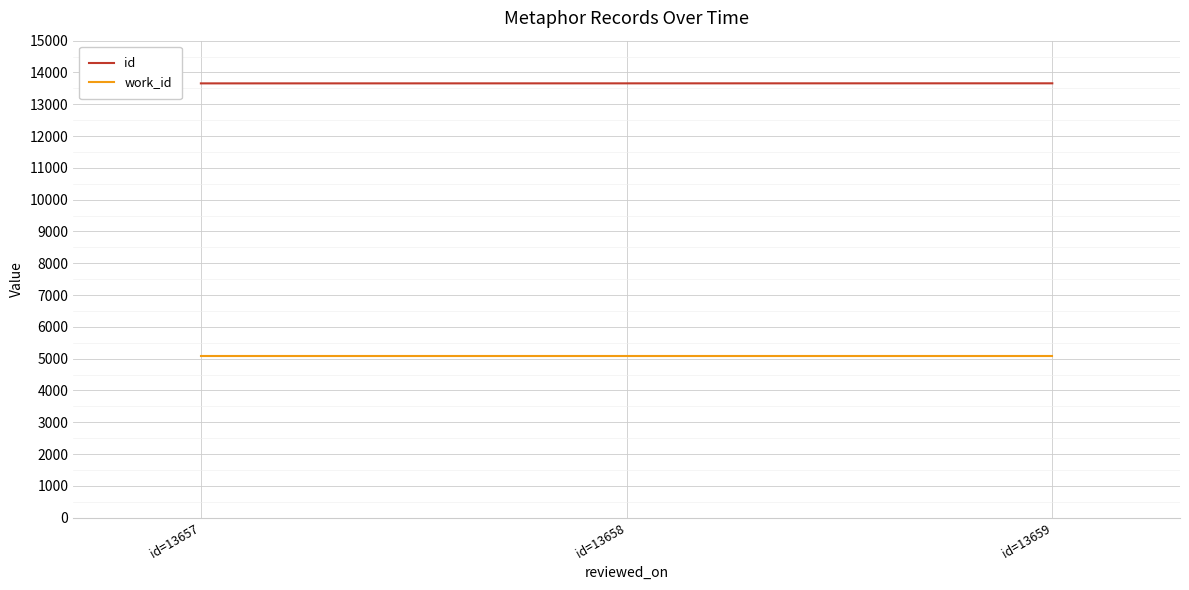

Rank the series by their maximum value, from lowest to highest.

work_id, id